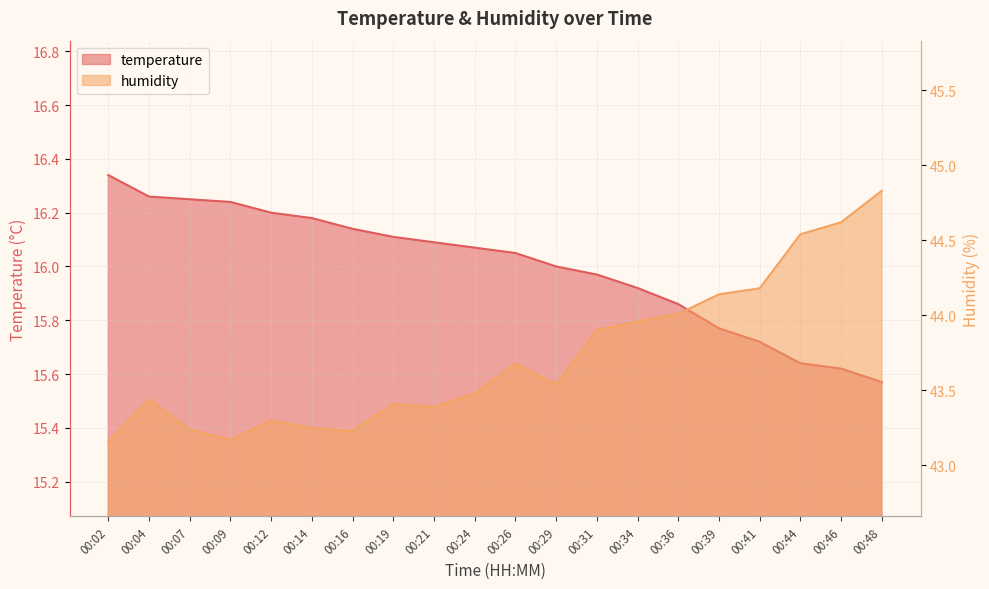

True or false: humidity and temperature cross at least once.

False